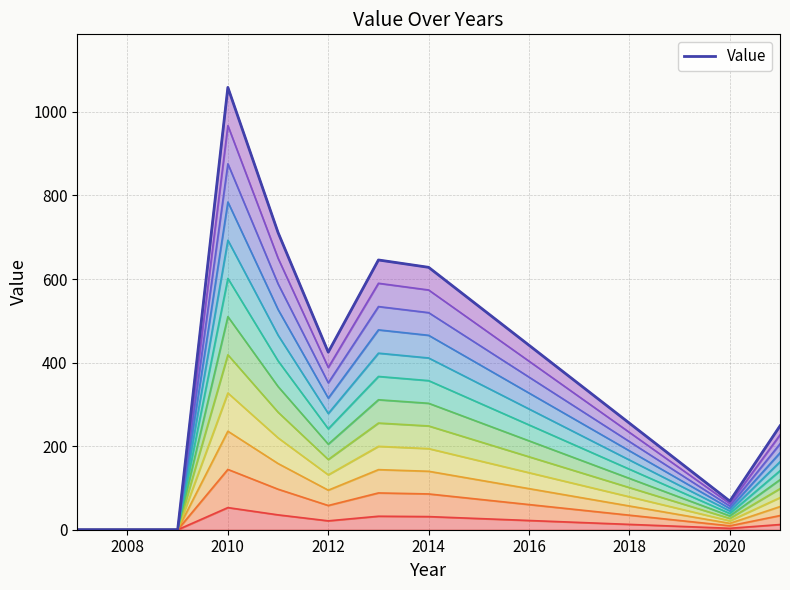

What is the value of the 6th point from the left?

425.0